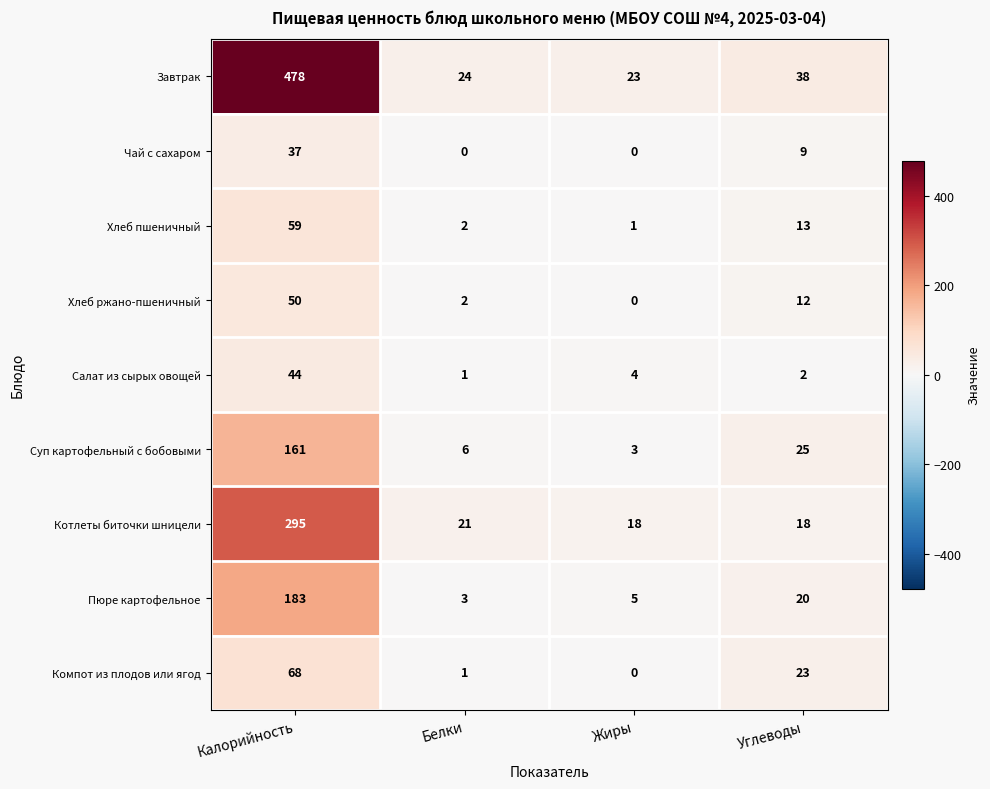

The Компот из плодов или ягод series shows 68 at Калорийность. True or false?

True